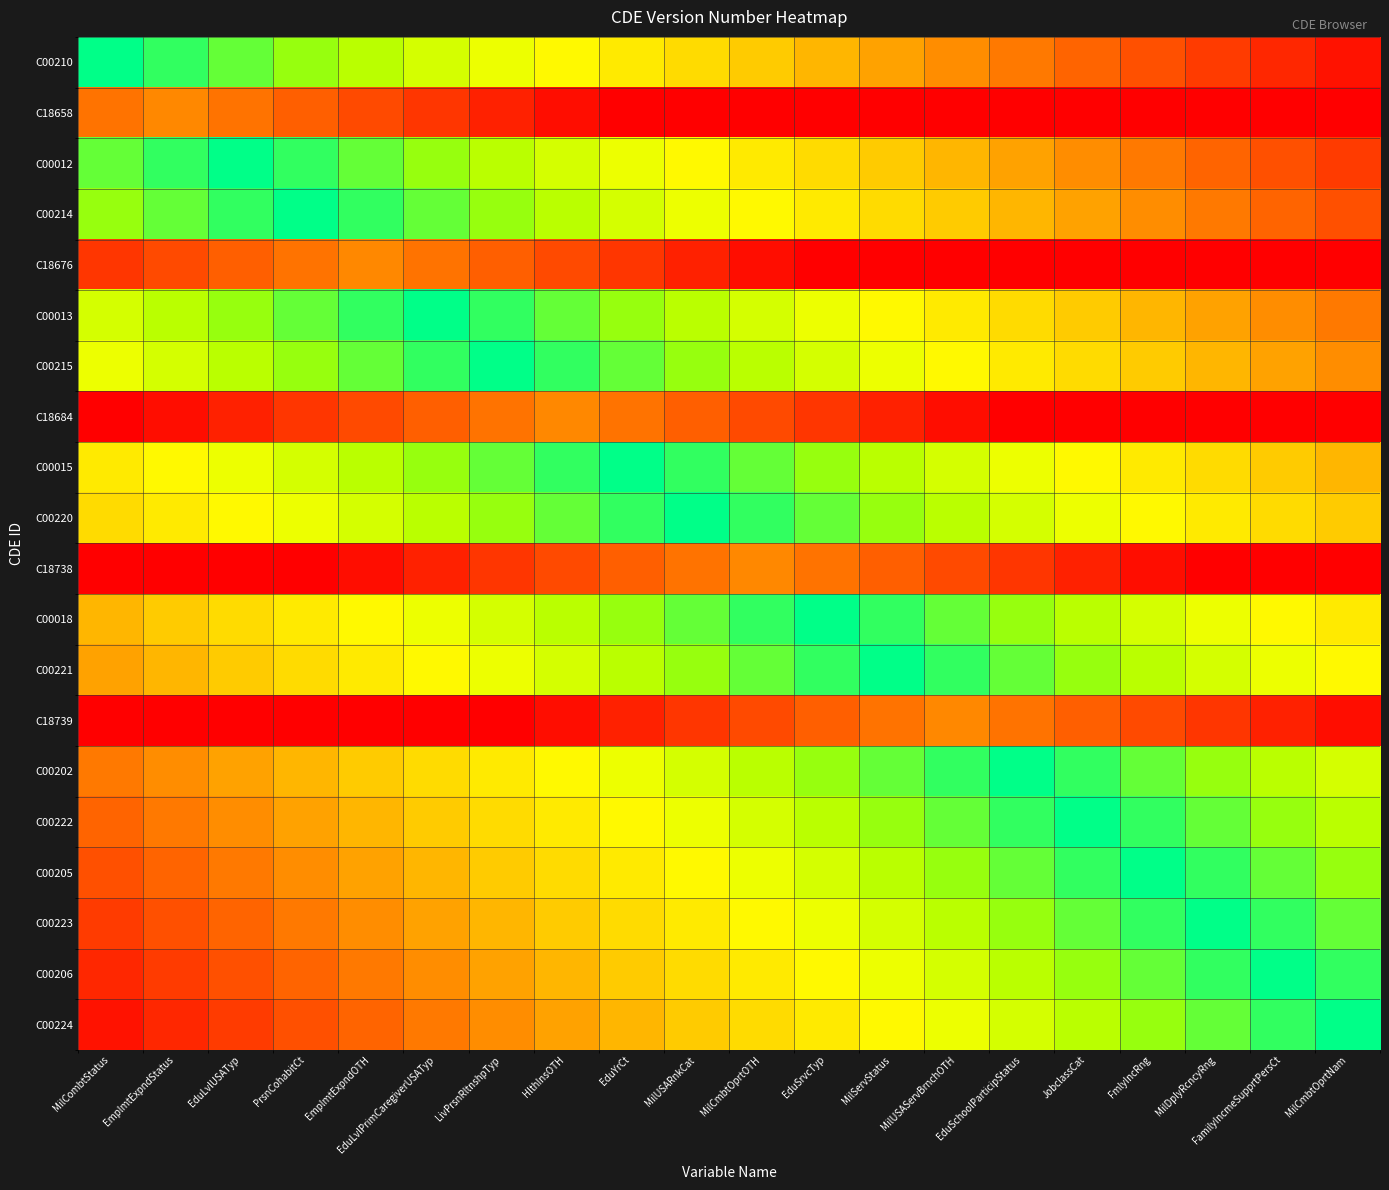

Reading right to left, extract all data points from this chart.

C00210: MilCmbtOprtNam=0.1	FamilyIncmeSupprtPersCt=0.3	MilDplyRcncyRng=0.5	FmlyIncRng=0.6	JobclassCat=0.8	EduSchoolParticipStatus=0.9	MilUSAServBrnchOTH=1.1	MilServStatus=1.2	EduSrvcTyp=1.4	MilCmbtOprtOTH=1.5	MilUSARnkCat=1.7	EduYrCt=1.8	HlthInsOTH=1.9	LivPrsnRltnshpTyp=2.1	EduLvlPrimCaregiverUSATyp=2.2	EmplmtExpndOTH=2.4	PrsnCohabitCt=2.5	EduLvlUSATyp=2.7	EmplmtExpndStatus=2.9	MilCombtStatus=3.0
C18658: MilCmbtOprtNam=0.0	FamilyIncmeSupprtPersCt=0.0	MilDplyRcncyRng=0.0	FmlyIncRng=0.0	JobclassCat=0.0	EduSchoolParticipStatus=0.0	MilUSAServBrnchOTH=0.0	MilServStatus=0.0	EduSrvcTyp=0.0	MilCmbtOprtOTH=0.0	MilUSARnkCat=0.0	EduYrCt=0.0	HlthInsOTH=0.1	LivPrsnRltnshpTyp=0.2	EduLvlPrimCaregiverUSATyp=0.4	EmplmtExpndOTH=0.6	PrsnCohabitCt=0.7	EduLvlUSATyp=0.8	EmplmtExpndStatus=1.0	MilCombtStatus=0.8
C00012: MilCmbtOprtNam=0.5	FamilyIncmeSupprtPersCt=0.6	MilDplyRcncyRng=0.8	FmlyIncRng=0.9	JobclassCat=1.1	EduSchoolParticipStatus=1.2	MilUSAServBrnchOTH=1.4	MilServStatus=1.5	EduSrvcTyp=1.7	MilCmbtOprtOTH=1.8	MilUSARnkCat=1.9	EduYrCt=2.1	HlthInsOTH=2.2	LivPrsnRltnshpTyp=2.4	EduLvlPrimCaregiverUSATyp=2.5	EmplmtExpndOTH=2.7	PrsnCohabitCt=2.9	EduLvlUSATyp=3.0	EmplmtExpndStatus=2.9	MilCombtStatus=2.7
C00214: MilCmbtOprtNam=0.6	FamilyIncmeSupprtPersCt=0.8	MilDplyRcncyRng=0.9	FmlyIncRng=1.1	JobclassCat=1.2	EduSchoolParticipStatus=1.4	MilUSAServBrnchOTH=1.5	MilServStatus=1.7	EduSrvcTyp=1.8	MilCmbtOprtOTH=1.9	MilUSARnkCat=2.1	EduYrCt=2.2	HlthInsOTH=2.4	LivPrsnRltnshpTyp=2.5	EduLvlPrimCaregiverUSATyp=2.7	EmplmtExpndOTH=2.9	PrsnCohabitCt=3.0	EduLvlUSATyp=2.9	EmplmtExpndStatus=2.7	MilCombtStatus=2.5
C18676: MilCmbtOprtNam=0.0	FamilyIncmeSupprtPersCt=0.0	MilDplyRcncyRng=0.0	FmlyIncRng=0.0	JobclassCat=0.0	EduSchoolParticipStatus=0.0	MilUSAServBrnchOTH=0.0	MilServStatus=0.0	EduSrvcTyp=0.0	MilCmbtOprtOTH=0.1	MilUSARnkCat=0.2	EduYrCt=0.4	HlthInsOTH=0.6	LivPrsnRltnshpTyp=0.7	EduLvlPrimCaregiverUSATyp=0.8	EmplmtExpndOTH=1.0	PrsnCohabitCt=0.8	EduLvlUSATyp=0.7	EmplmtExpndStatus=0.6	MilCombtStatus=0.4
C00013: MilCmbtOprtNam=0.9	FamilyIncmeSupprtPersCt=1.1	MilDplyRcncyRng=1.2	FmlyIncRng=1.4	JobclassCat=1.5	EduSchoolParticipStatus=1.7	MilUSAServBrnchOTH=1.8	MilServStatus=1.9	EduSrvcTyp=2.1	MilCmbtOprtOTH=2.2	MilUSARnkCat=2.4	EduYrCt=2.5	HlthInsOTH=2.7	LivPrsnRltnshpTyp=2.9	EduLvlPrimCaregiverUSATyp=3.0	EmplmtExpndOTH=2.9	PrsnCohabitCt=2.7	EduLvlUSATyp=2.5	EmplmtExpndStatus=2.4	MilCombtStatus=2.2
C00215: MilCmbtOprtNam=1.1	FamilyIncmeSupprtPersCt=1.2	MilDplyRcncyRng=1.4	FmlyIncRng=1.5	JobclassCat=1.7	EduSchoolParticipStatus=1.8	MilUSAServBrnchOTH=1.9	MilServStatus=2.1	EduSrvcTyp=2.2	MilCmbtOprtOTH=2.4	MilUSARnkCat=2.5	EduYrCt=2.7	HlthInsOTH=2.9	LivPrsnRltnshpTyp=3.0	EduLvlPrimCaregiverUSATyp=2.9	EmplmtExpndOTH=2.7	PrsnCohabitCt=2.5	EduLvlUSATyp=2.4	EmplmtExpndStatus=2.2	MilCombtStatus=2.1
C18684: MilCmbtOprtNam=0.0	FamilyIncmeSupprtPersCt=0.0	MilDplyRcncyRng=0.0	FmlyIncRng=0.0	JobclassCat=0.0	EduSchoolParticipStatus=0.0	MilUSAServBrnchOTH=0.1	MilServStatus=0.2	EduSrvcTyp=0.4	MilCmbtOprtOTH=0.6	MilUSARnkCat=0.7	EduYrCt=0.8	HlthInsOTH=1.0	LivPrsnRltnshpTyp=0.8	EduLvlPrimCaregiverUSATyp=0.7	EmplmtExpndOTH=0.6	PrsnCohabitCt=0.4	EduLvlUSATyp=0.2	EmplmtExpndStatus=0.1	MilCombtStatus=0.0
C00015: MilCmbtOprtNam=1.4	FamilyIncmeSupprtPersCt=1.5	MilDplyRcncyRng=1.7	FmlyIncRng=1.8	JobclassCat=1.9	EduSchoolParticipStatus=2.1	MilUSAServBrnchOTH=2.2	MilServStatus=2.4	EduSrvcTyp=2.5	MilCmbtOprtOTH=2.7	MilUSARnkCat=2.9	EduYrCt=3.0	HlthInsOTH=2.9	LivPrsnRltnshpTyp=2.7	EduLvlPrimCaregiverUSATyp=2.5	EmplmtExpndOTH=2.4	PrsnCohabitCt=2.2	EduLvlUSATyp=2.1	EmplmtExpndStatus=1.9	MilCombtStatus=1.8
C00220: MilCmbtOprtNam=1.5	FamilyIncmeSupprtPersCt=1.7	MilDplyRcncyRng=1.8	FmlyIncRng=1.9	JobclassCat=2.1	EduSchoolParticipStatus=2.2	MilUSAServBrnchOTH=2.4	MilServStatus=2.5	EduSrvcTyp=2.7	MilCmbtOprtOTH=2.9	MilUSARnkCat=3.0	EduYrCt=2.9	HlthInsOTH=2.7	LivPrsnRltnshpTyp=2.5	EduLvlPrimCaregiverUSATyp=2.4	EmplmtExpndOTH=2.2	PrsnCohabitCt=2.1	EduLvlUSATyp=1.9	EmplmtExpndStatus=1.8	MilCombtStatus=1.7
C18738: MilCmbtOprtNam=0.0	FamilyIncmeSupprtPersCt=0.0	MilDplyRcncyRng=0.0	FmlyIncRng=0.1	JobclassCat=0.2	EduSchoolParticipStatus=0.4	MilUSAServBrnchOTH=0.6	MilServStatus=0.7	EduSrvcTyp=0.8	MilCmbtOprtOTH=1.0	MilUSARnkCat=0.8	EduYrCt=0.7	HlthInsOTH=0.6	LivPrsnRltnshpTyp=0.4	EduLvlPrimCaregiverUSATyp=0.2	EmplmtExpndOTH=0.1	PrsnCohabitCt=0.0	EduLvlUSATyp=0.0	EmplmtExpndStatus=0.0	MilCombtStatus=0.0
C00018: MilCmbtOprtNam=1.8	FamilyIncmeSupprtPersCt=1.9	MilDplyRcncyRng=2.1	FmlyIncRng=2.2	JobclassCat=2.4	EduSchoolParticipStatus=2.5	MilUSAServBrnchOTH=2.7	MilServStatus=2.9	EduSrvcTyp=3.0	MilCmbtOprtOTH=2.9	MilUSARnkCat=2.7	EduYrCt=2.5	HlthInsOTH=2.4	LivPrsnRltnshpTyp=2.2	EduLvlPrimCaregiverUSATyp=2.1	EmplmtExpndOTH=1.9	PrsnCohabitCt=1.8	EduLvlUSATyp=1.7	EmplmtExpndStatus=1.5	MilCombtStatus=1.4
C00221: MilCmbtOprtNam=1.9	FamilyIncmeSupprtPersCt=2.1	MilDplyRcncyRng=2.2	FmlyIncRng=2.4	JobclassCat=2.5	EduSchoolParticipStatus=2.7	MilUSAServBrnchOTH=2.9	MilServStatus=3.0	EduSrvcTyp=2.9	MilCmbtOprtOTH=2.7	MilUSARnkCat=2.5	EduYrCt=2.4	HlthInsOTH=2.2	LivPrsnRltnshpTyp=2.1	EduLvlPrimCaregiverUSATyp=1.9	EmplmtExpndOTH=1.8	PrsnCohabitCt=1.7	EduLvlUSATyp=1.5	EmplmtExpndStatus=1.4	MilCombtStatus=1.2
C18739: MilCmbtOprtNam=0.1	FamilyIncmeSupprtPersCt=0.2	MilDplyRcncyRng=0.4	FmlyIncRng=0.6	JobclassCat=0.7	EduSchoolParticipStatus=0.8	MilUSAServBrnchOTH=1.0	MilServStatus=0.8	EduSrvcTyp=0.7	MilCmbtOprtOTH=0.6	MilUSARnkCat=0.4	EduYrCt=0.2	HlthInsOTH=0.1	LivPrsnRltnshpTyp=0.0	EduLvlPrimCaregiverUSATyp=0.0	EmplmtExpndOTH=0.0	PrsnCohabitCt=0.0	EduLvlUSATyp=0.0	EmplmtExpndStatus=0.0	MilCombtStatus=0.0
C00202: MilCmbtOprtNam=2.2	FamilyIncmeSupprtPersCt=2.4	MilDplyRcncyRng=2.5	FmlyIncRng=2.7	JobclassCat=2.9	EduSchoolParticipStatus=3.0	MilUSAServBrnchOTH=2.9	MilServStatus=2.7	EduSrvcTyp=2.5	MilCmbtOprtOTH=2.4	MilUSARnkCat=2.2	EduYrCt=2.1	HlthInsOTH=1.9	LivPrsnRltnshpTyp=1.8	EduLvlPrimCaregiverUSATyp=1.7	EmplmtExpndOTH=1.5	PrsnCohabitCt=1.4	EduLvlUSATyp=1.2	EmplmtExpndStatus=1.1	MilCombtStatus=0.9
C00222: MilCmbtOprtNam=2.4	FamilyIncmeSupprtPersCt=2.5	MilDplyRcncyRng=2.7	FmlyIncRng=2.9	JobclassCat=3.0	EduSchoolParticipStatus=2.9	MilUSAServBrnchOTH=2.7	MilServStatus=2.5	EduSrvcTyp=2.4	MilCmbtOprtOTH=2.2	MilUSARnkCat=2.1	EduYrCt=1.9	HlthInsOTH=1.8	LivPrsnRltnshpTyp=1.7	EduLvlPrimCaregiverUSATyp=1.5	EmplmtExpndOTH=1.4	PrsnCohabitCt=1.2	EduLvlUSATyp=1.1	EmplmtExpndStatus=0.9	MilCombtStatus=0.8
C00205: MilCmbtOprtNam=2.5	FamilyIncmeSupprtPersCt=2.7	MilDplyRcncyRng=2.9	FmlyIncRng=3.0	JobclassCat=2.9	EduSchoolParticipStatus=2.7	MilUSAServBrnchOTH=2.5	MilServStatus=2.4	EduSrvcTyp=2.2	MilCmbtOprtOTH=2.1	MilUSARnkCat=1.9	EduYrCt=1.8	HlthInsOTH=1.7	LivPrsnRltnshpTyp=1.5	EduLvlPrimCaregiverUSATyp=1.4	EmplmtExpndOTH=1.2	PrsnCohabitCt=1.1	EduLvlUSATyp=0.9	EmplmtExpndStatus=0.8	MilCombtStatus=0.6
C00223: MilCmbtOprtNam=2.7	FamilyIncmeSupprtPersCt=2.9	MilDplyRcncyRng=3.0	FmlyIncRng=2.9	JobclassCat=2.7	EduSchoolParticipStatus=2.5	MilUSAServBrnchOTH=2.4	MilServStatus=2.2	EduSrvcTyp=2.1	MilCmbtOprtOTH=1.9	MilUSARnkCat=1.8	EduYrCt=1.7	HlthInsOTH=1.5	LivPrsnRltnshpTyp=1.4	EduLvlPrimCaregiverUSATyp=1.2	EmplmtExpndOTH=1.1	PrsnCohabitCt=0.9	EduLvlUSATyp=0.8	EmplmtExpndStatus=0.6	MilCombtStatus=0.5
C00206: MilCmbtOprtNam=2.9	FamilyIncmeSupprtPersCt=3.0	MilDplyRcncyRng=2.9	FmlyIncRng=2.7	JobclassCat=2.5	EduSchoolParticipStatus=2.4	MilUSAServBrnchOTH=2.2	MilServStatus=2.1	EduSrvcTyp=1.9	MilCmbtOprtOTH=1.8	MilUSARnkCat=1.7	EduYrCt=1.5	HlthInsOTH=1.4	LivPrsnRltnshpTyp=1.2	EduLvlPrimCaregiverUSATyp=1.1	EmplmtExpndOTH=0.9	PrsnCohabitCt=0.8	EduLvlUSATyp=0.6	EmplmtExpndStatus=0.5	MilCombtStatus=0.3
C00224: MilCmbtOprtNam=3.0	FamilyIncmeSupprtPersCt=2.9	MilDplyRcncyRng=2.7	FmlyIncRng=2.5	JobclassCat=2.4	EduSchoolParticipStatus=2.2	MilUSAServBrnchOTH=2.1	MilServStatus=1.9	EduSrvcTyp=1.8	MilCmbtOprtOTH=1.7	MilUSARnkCat=1.5	EduYrCt=1.4	HlthInsOTH=1.2	LivPrsnRltnshpTyp=1.1	EduLvlPrimCaregiverUSATyp=0.9	EmplmtExpndOTH=0.8	PrsnCohabitCt=0.6	EduLvlUSATyp=0.5	EmplmtExpndStatus=0.3	MilCombtStatus=0.1